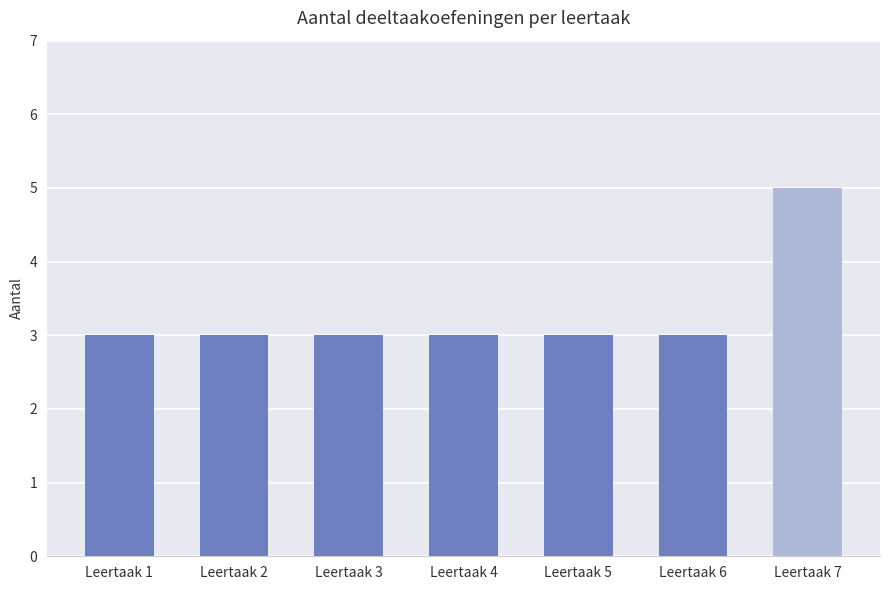

Reading left to right, transcribe all the data shown in this chart.

Leertaak 1=3	Leertaak 2=3	Leertaak 3=3	Leertaak 4=3	Leertaak 5=3	Leertaak 6=3	Leertaak 7=5